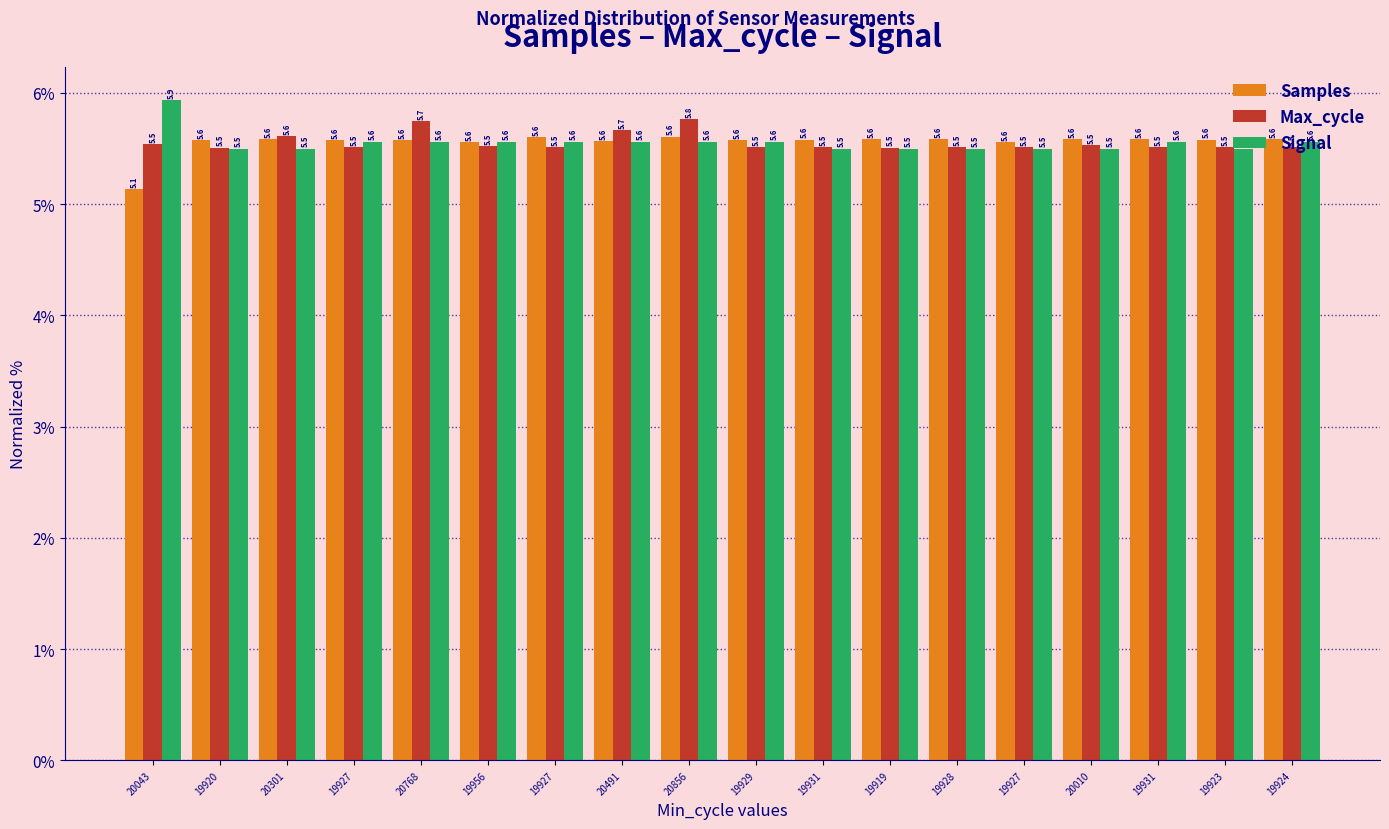

List the series in order of their peak value, lowest first.

Samples, Max_cycle, Signal